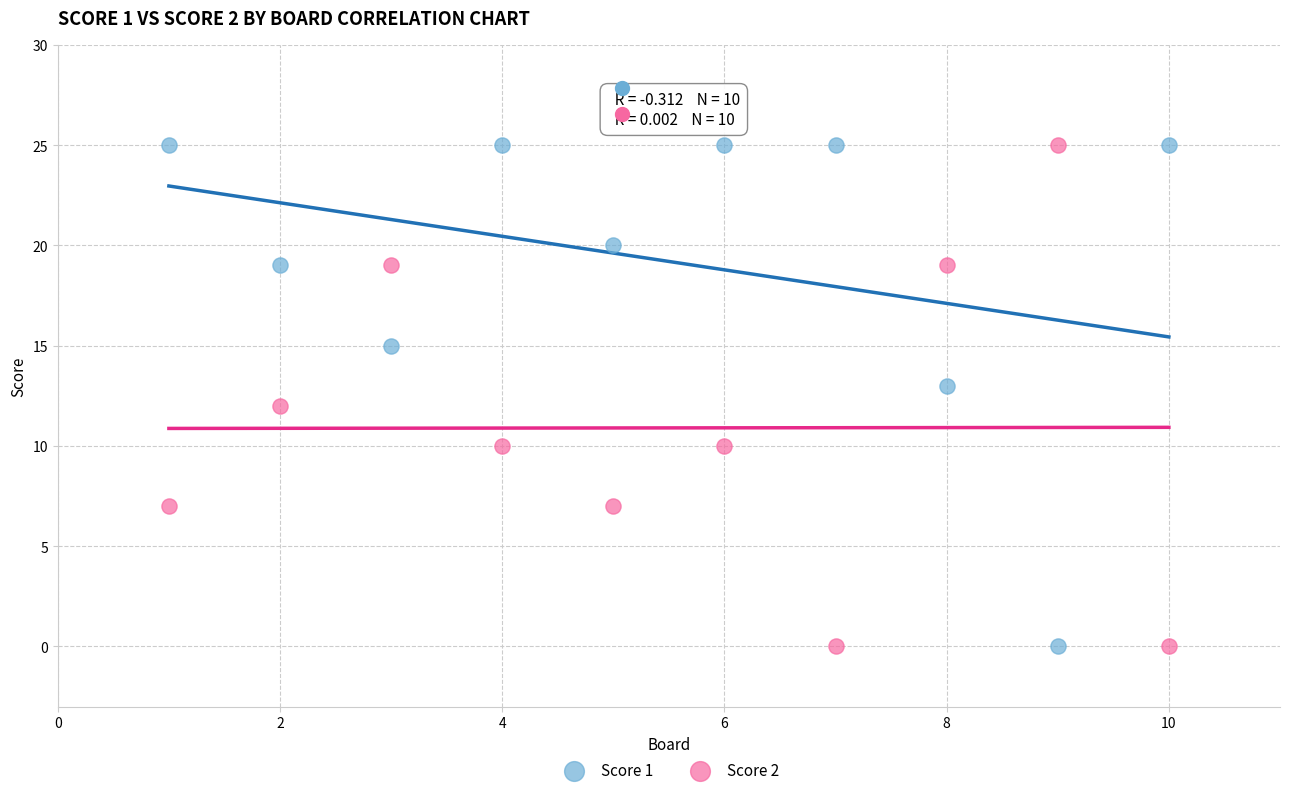

What is the X range (max minus min) for the scatter plot?

9